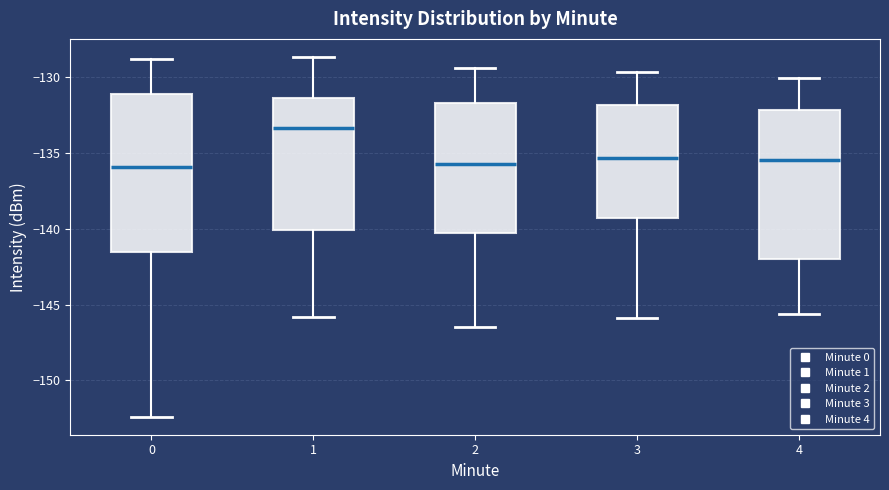

Where does the median line of the box at x = 1 sit on the y-axis? The values are not printed on the chart, so give them approximately, as read against the axis.

-133.5